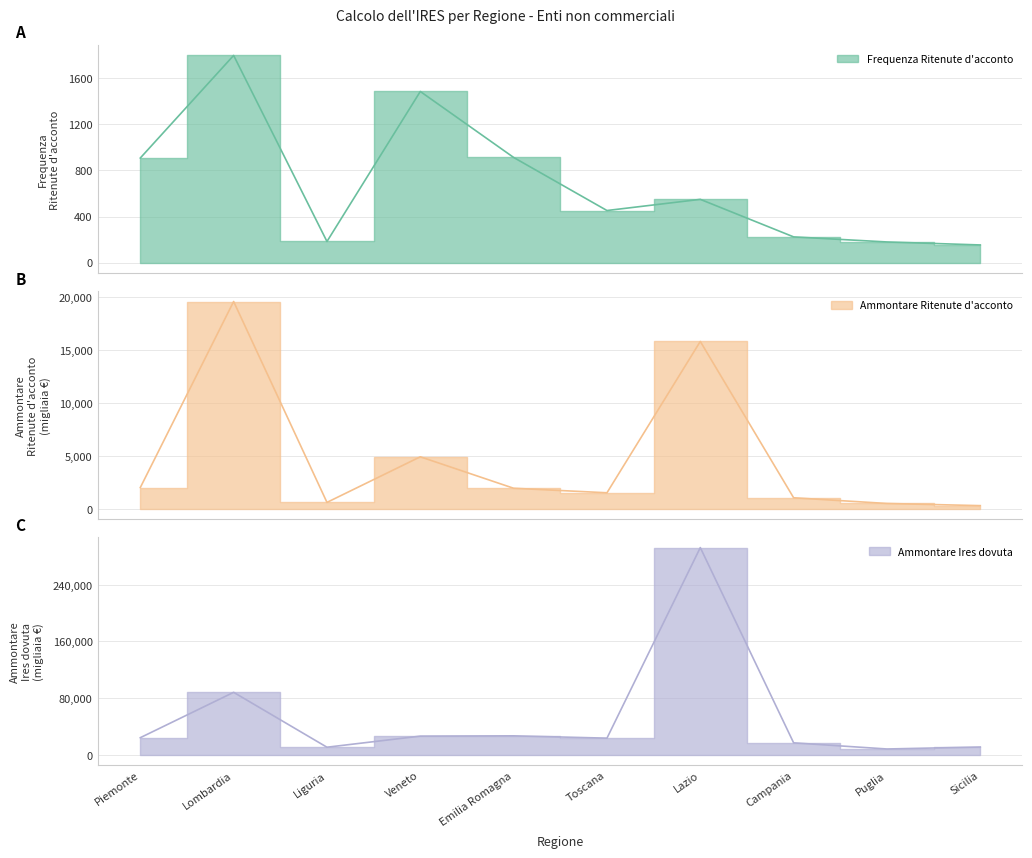

What is the label of the 3rd point from the left?

Liguria